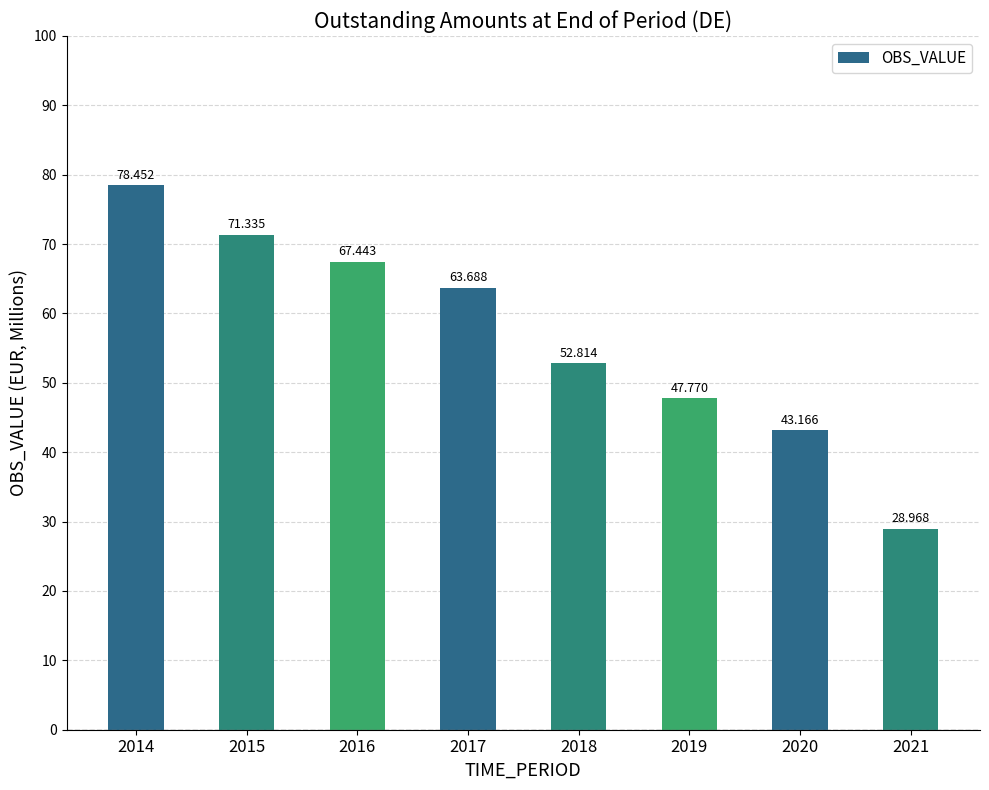

Reading left to right, what are all the values shown in this chart?

78.5	71.3	67.4	63.7	52.8	47.8	43.2	29.0